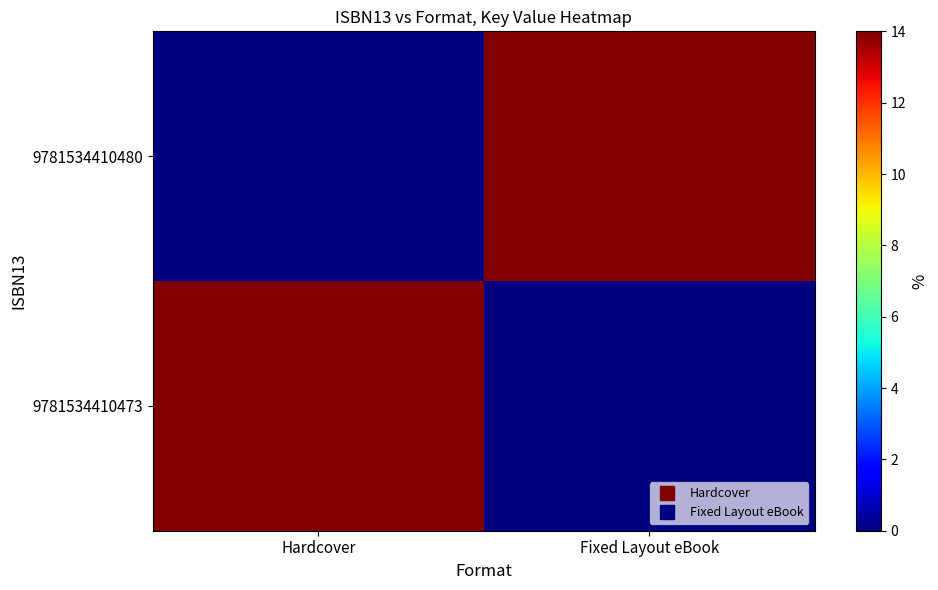

Reading left to right, extract all data points from this chart.

9781534410473: Hardcover=14	Fixed Layout eBook=0
9781534410480: Hardcover=0	Fixed Layout eBook=14